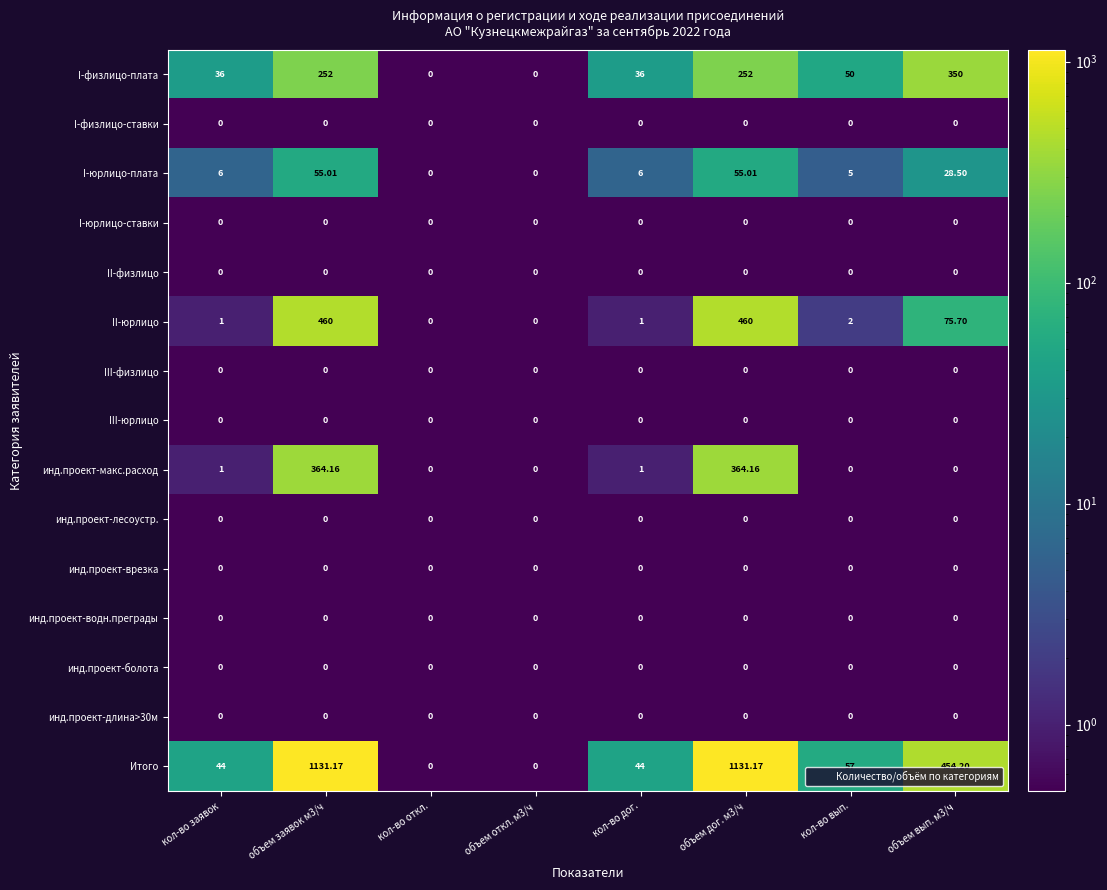

Which series has the largest total across all categories?

Итого